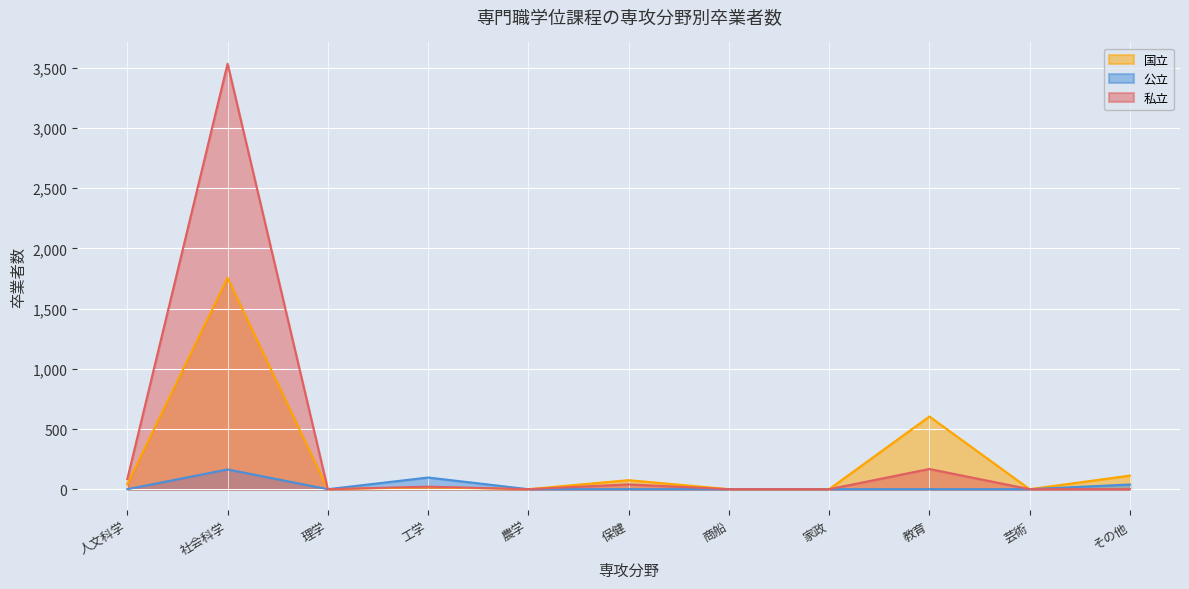

Reading left to right, extract all data points from this chart.

国立: 人文科学=42	社会科学=1756	理学=0	工学=16	農学=0	保健=75	商船=0	家政=0	教育=604	芸術=0	その他=113
公立: 人文科学=0	社会科学=164	理学=0	工学=97	農学=0	保健=0	商船=0	家政=0	教育=0	芸術=0	その他=39
私立: 人文科学=84	社会科学=3535	理学=0	工学=21	農学=0	保健=40	商船=0	家政=0	教育=168	芸術=0	その他=0